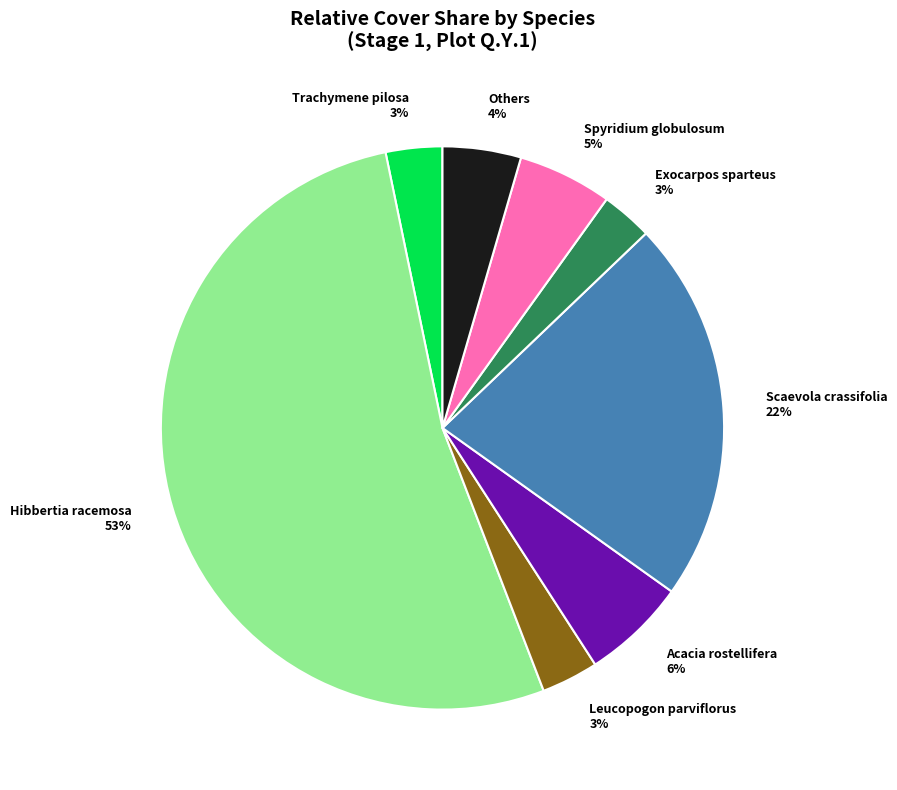

Approximately how many times larger is the value at Scaevola crassifolia compared to Acacia rostellifera?

3.7